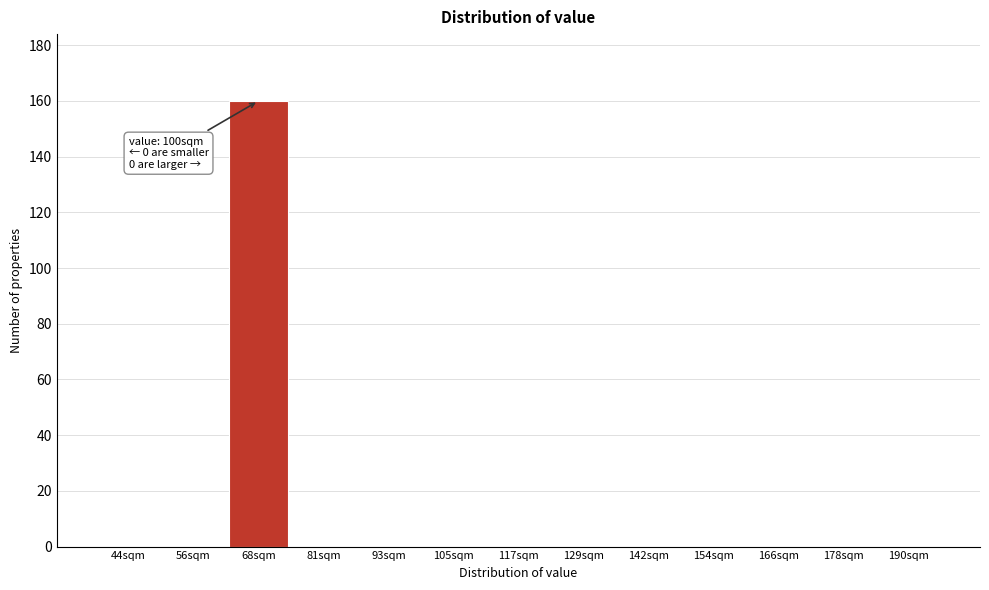

Reading left to right, list all the values displayed in this chart.

44sqm=0	56sqm=0	68sqm=160	81sqm=0	93sqm=0	105sqm=0	117sqm=0	129sqm=0	142sqm=0	154sqm=0	166sqm=0	178sqm=0	190sqm=0